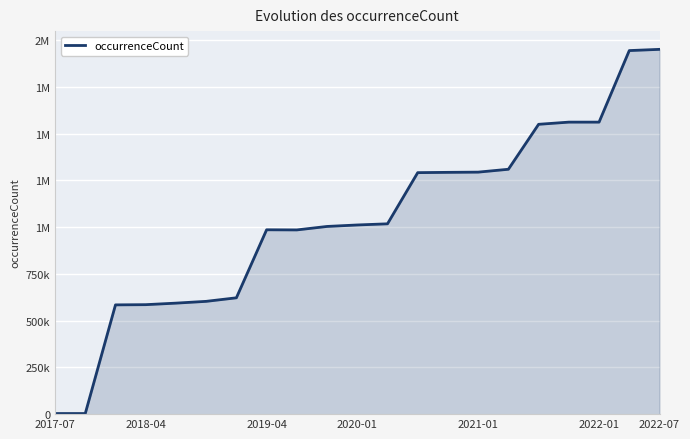

Does the chart have visible grid lines?

Yes